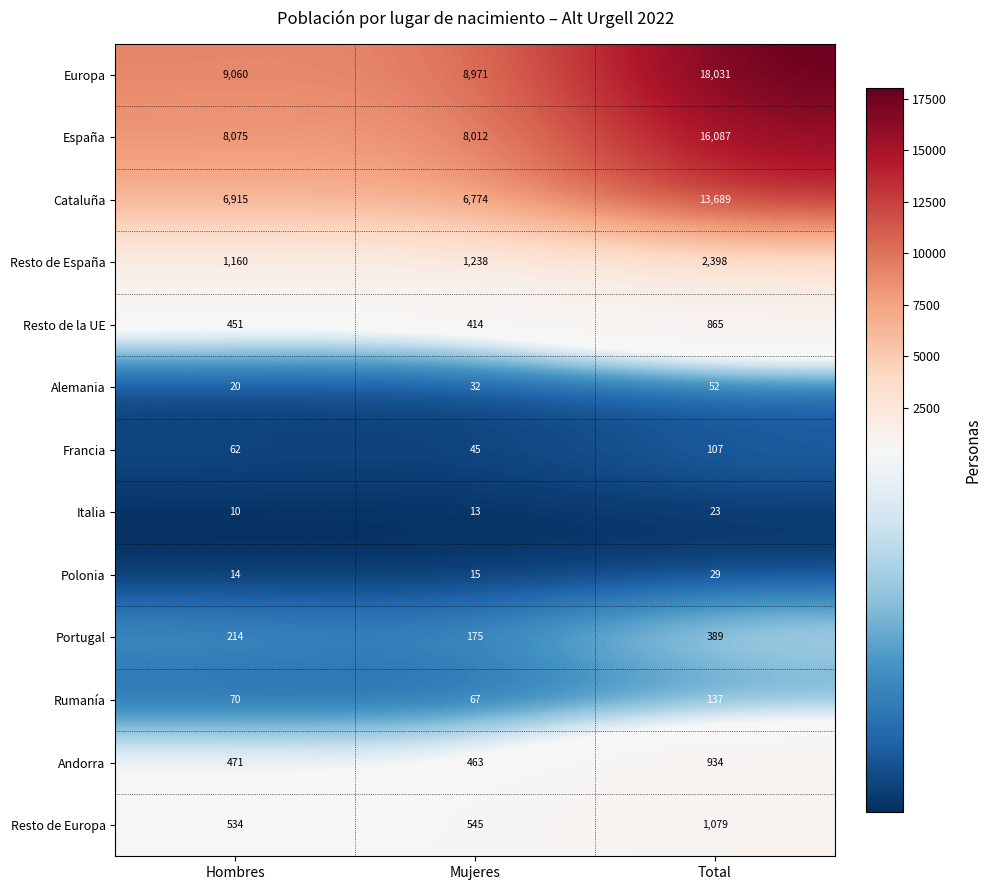

Which category has the highest value across all series?

Total